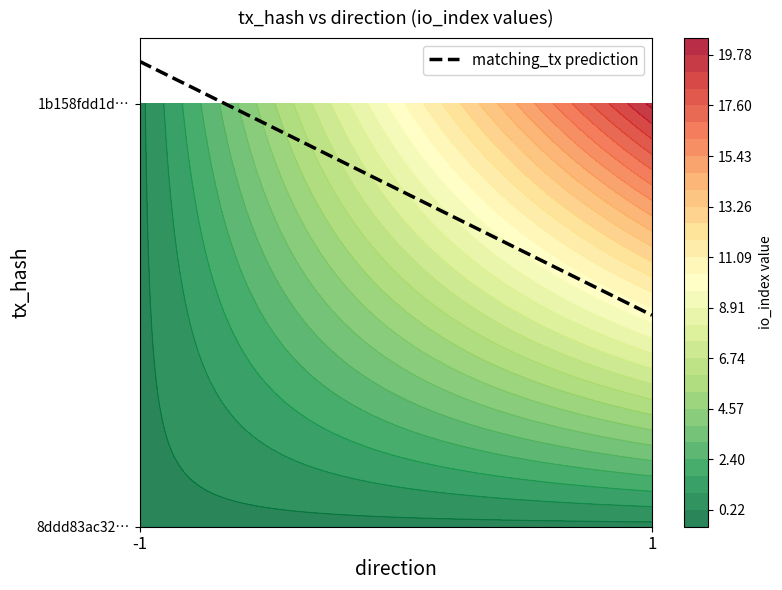

Which category has the lowest value in the 1b158fdd1debbd39a6523f5a7ffe49cf7e826f6 series?

-1